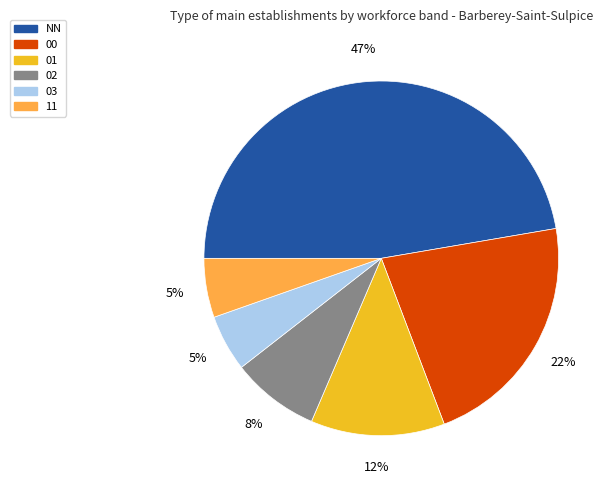

Is there any slice that represents more than half of the pie?

No